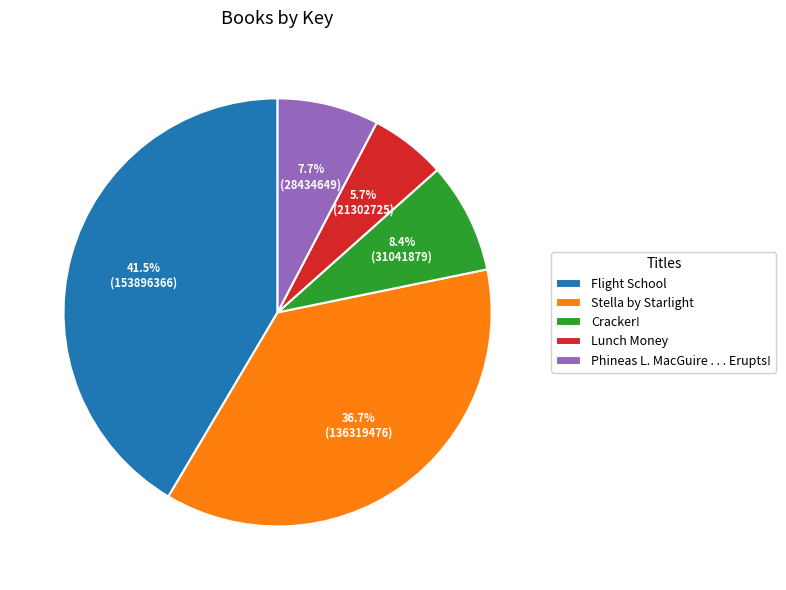

To the nearest percent, what is the difference between the Stella by Starlight and Cracker! slice percentages?

28%